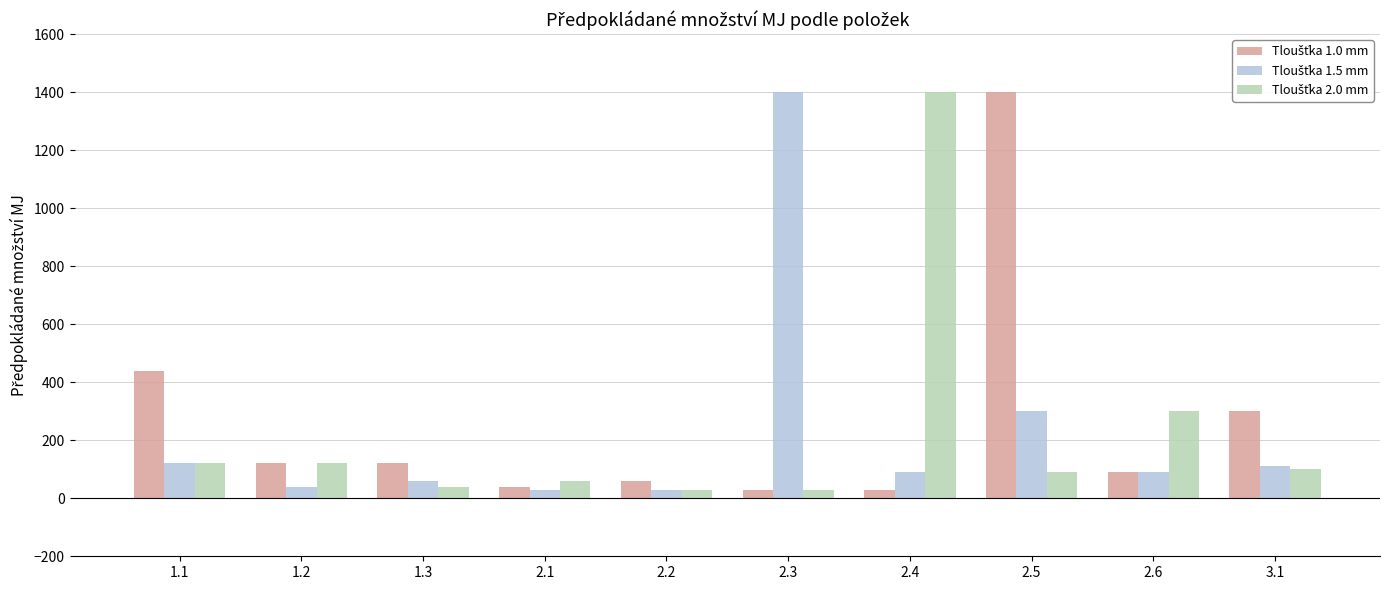

What is the greatest value displayed?

1400